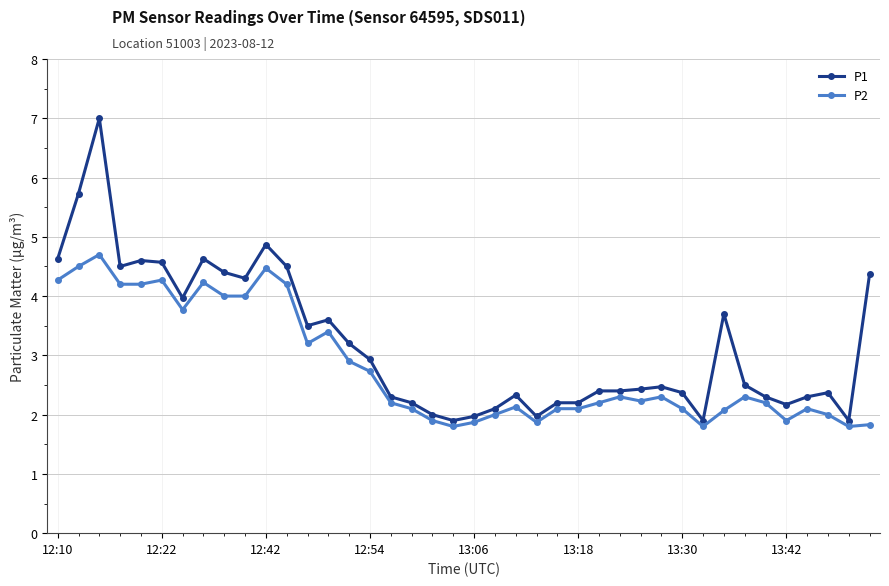

Rank the series by their maximum value, from lowest to highest.

P2, P1